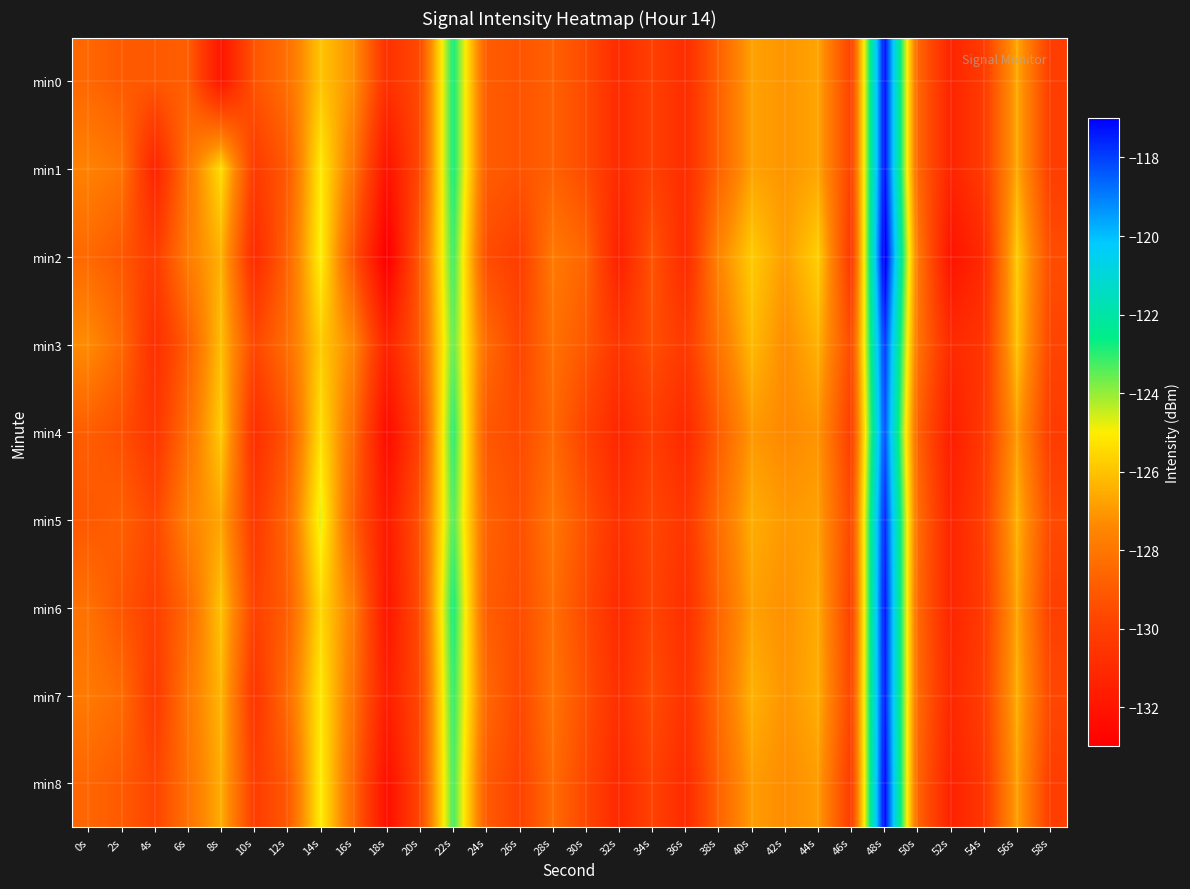

Which series changed the most between 46s and 50s?

min2